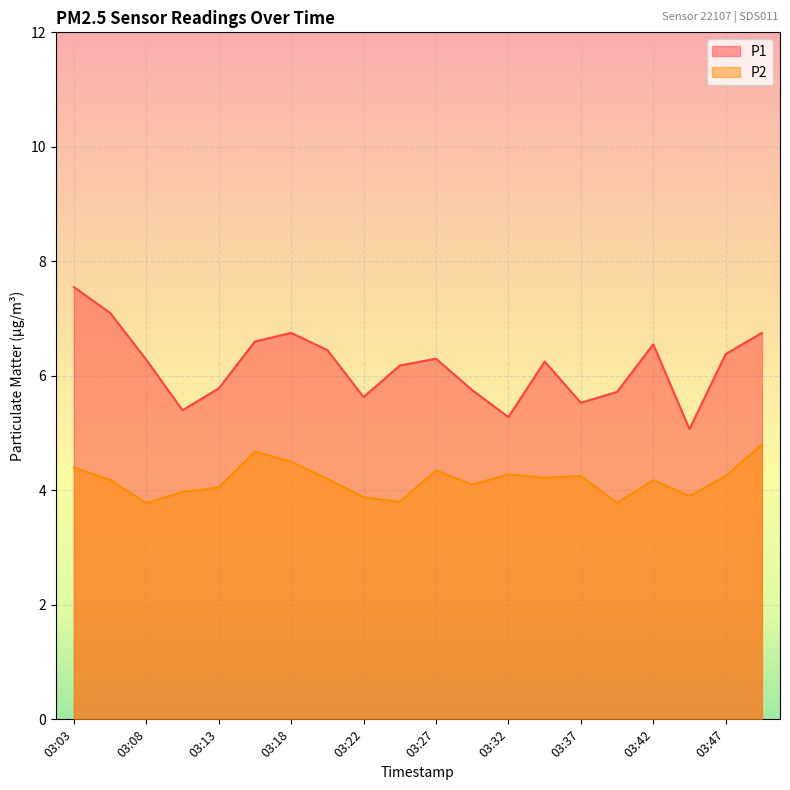

The P2 series shows 2.1 at 03:08. True or false?

False